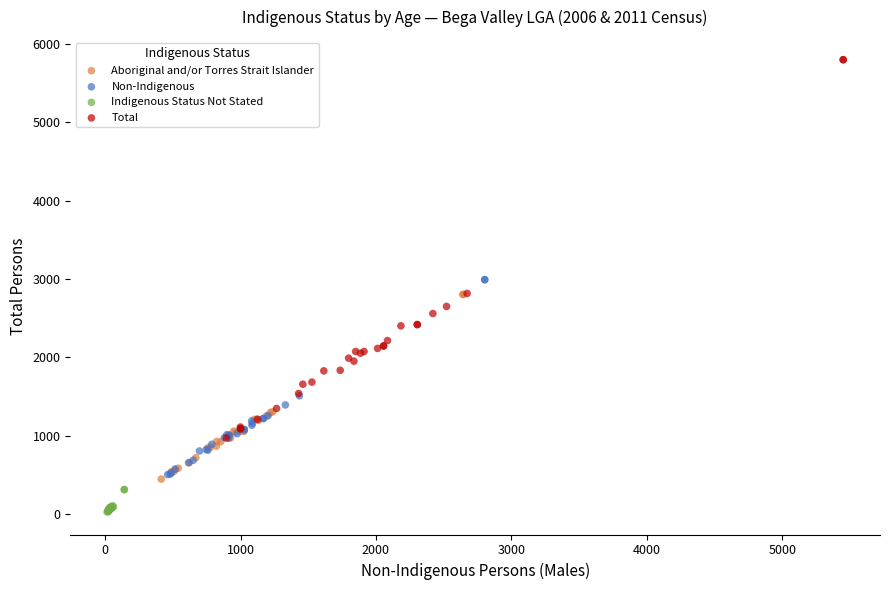

Which series has the widest spread of Y values?

Total